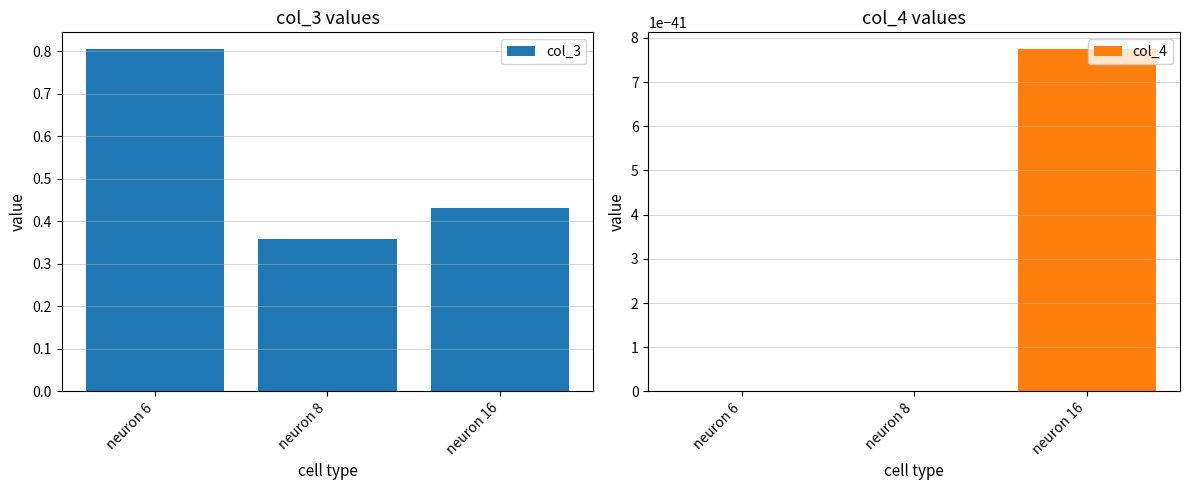

True or false: col_4 has a value of 0.0 at neuron 16.

False